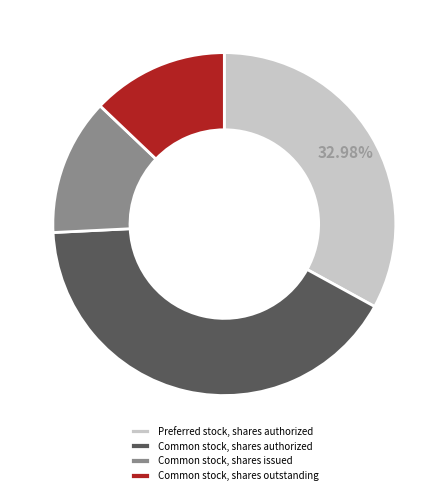

What is the largest slice in the pie chart?

Common stock, shares authorized